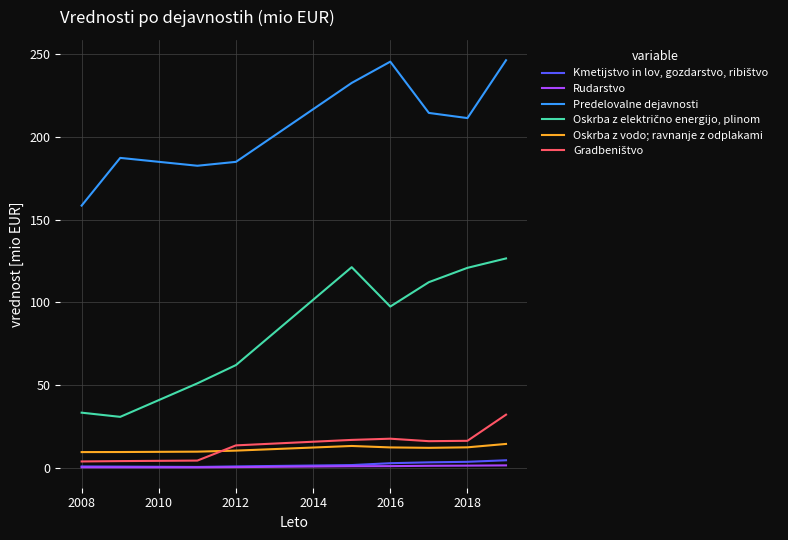

What is the greatest value displayed?

246.5